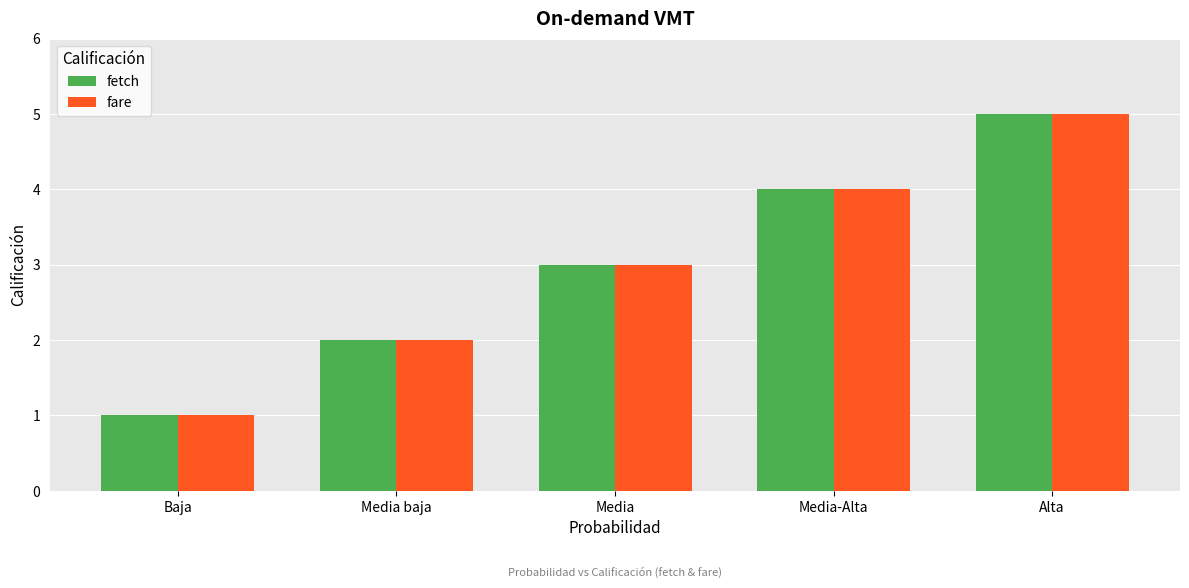

Which label corresponds to the largest value in the chart?

Alta